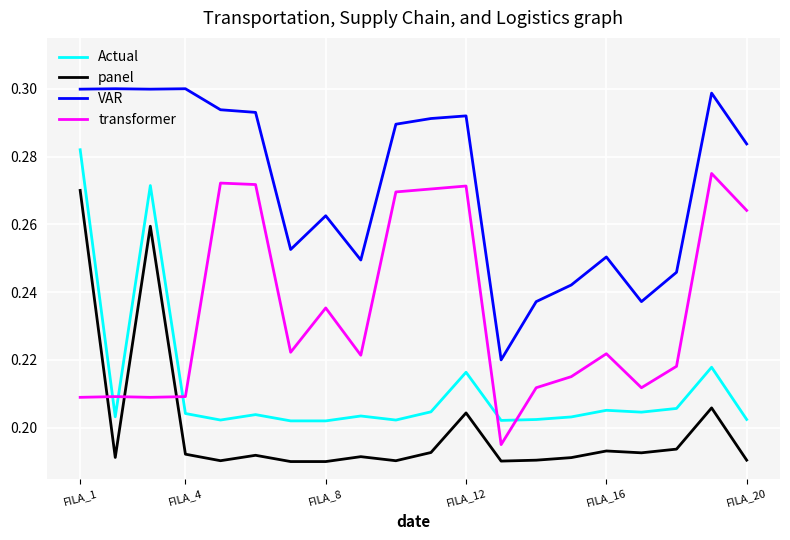

At how many categories does at least one series exceed 0?

20